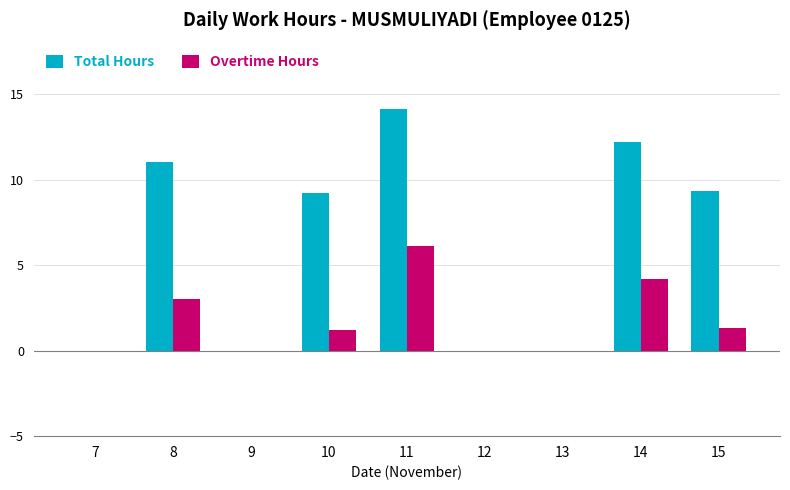

What is the average value of the Total Hours series?

6.2